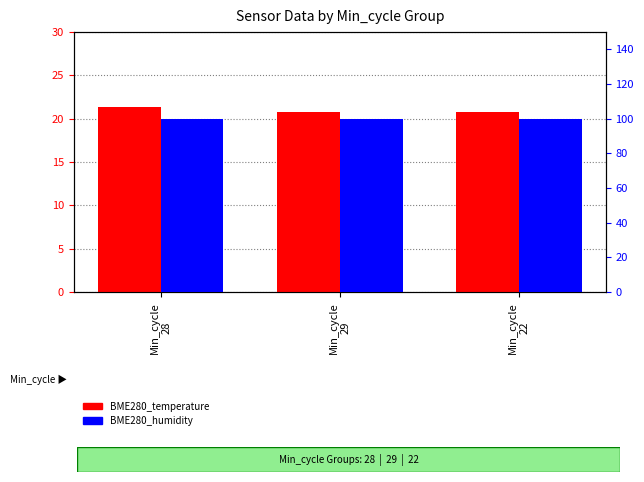

Between Min_cycle
28 and Min_cycle
29, which is larger?

Min_cycle
28